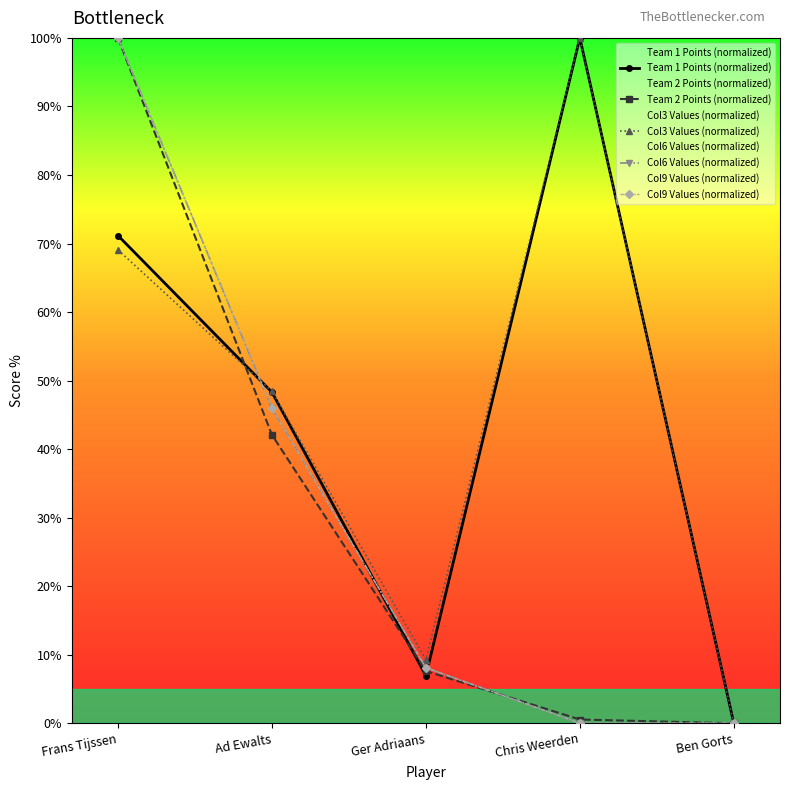

How many intersections are there between Col3 Values (normalized) and Team 2 Points (normalized)?

1